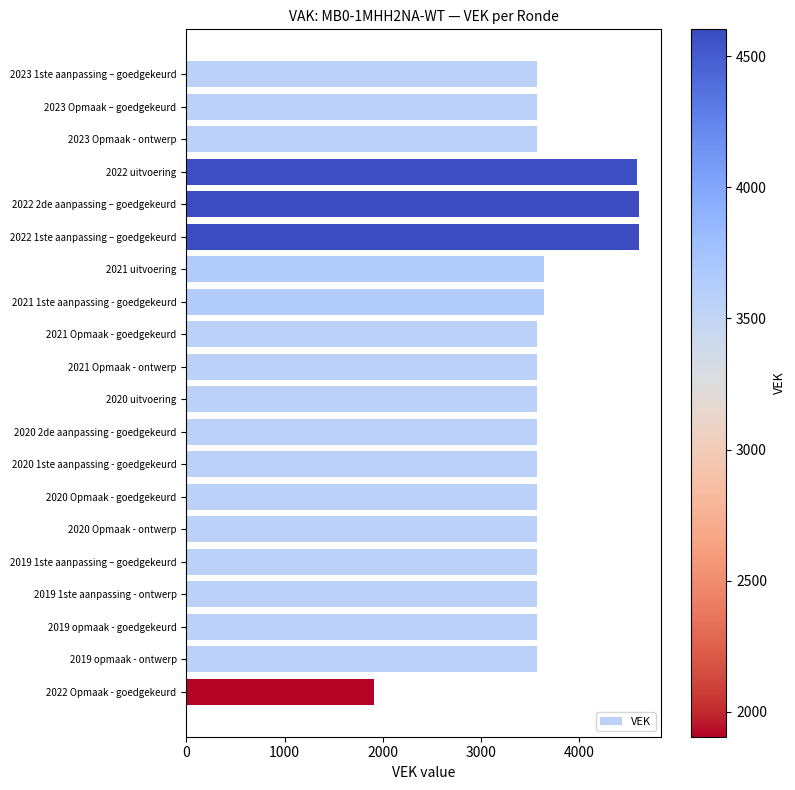

What is the sum of the values at 2020 uitvoering and 2020 Opmaak - ontwerp?

7128